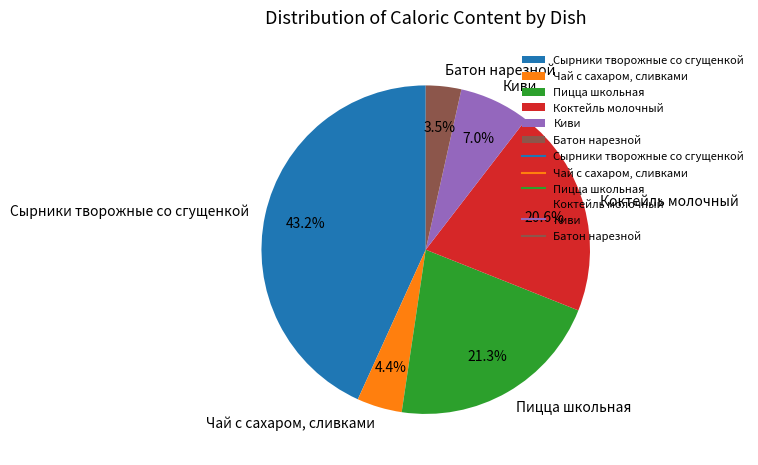

Rank the categories by value from lowest to highest.

Батон нарезной, Чай с сахаром, сливками, Киви, Коктейль молочный, Пицца школьная, Сырники творожные со сгущенкой